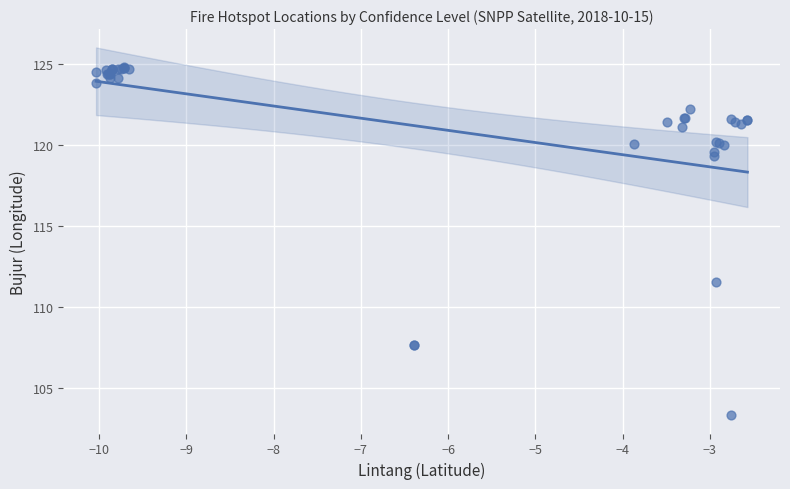

What Y value in the scatter plot is closest to 114?

111.5